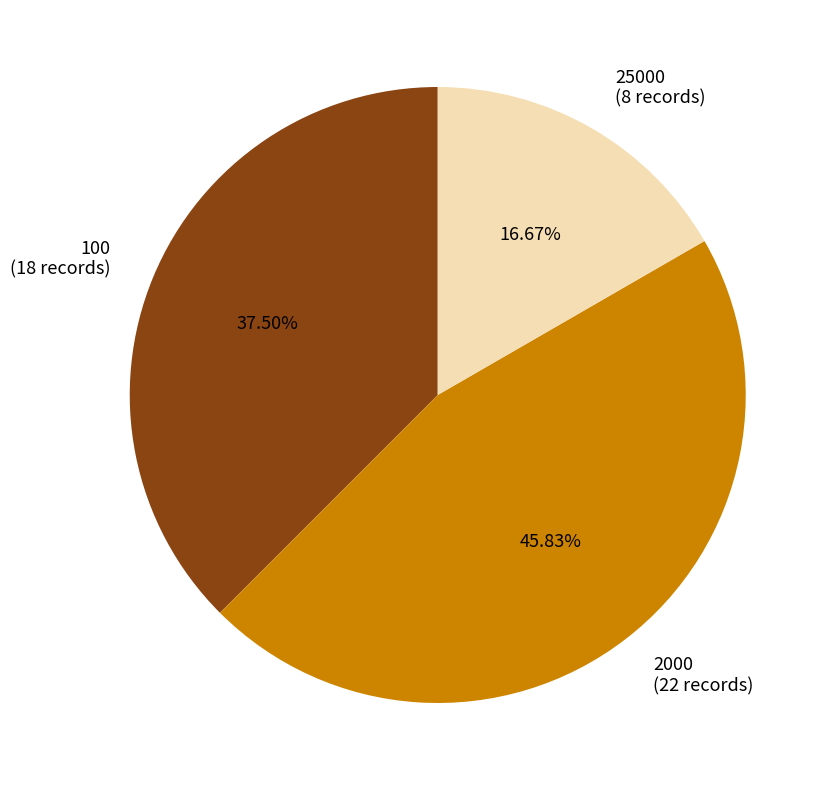

What percentage is the 25000 slice, to the nearest percent?

17%